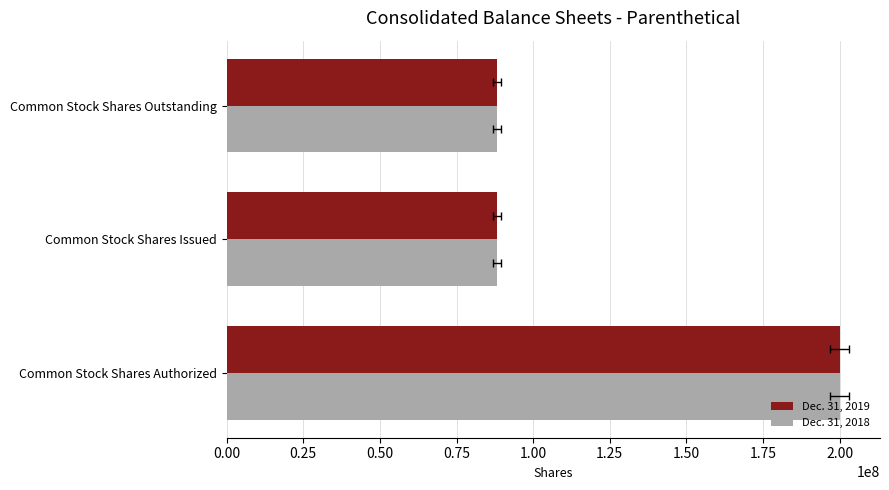

Reading left to right, what are all the values shown in this chart?

Dec. 31, 2019: 200000000	88195005	88195005
Dec. 31, 2018: 200000000	88195005	88195005